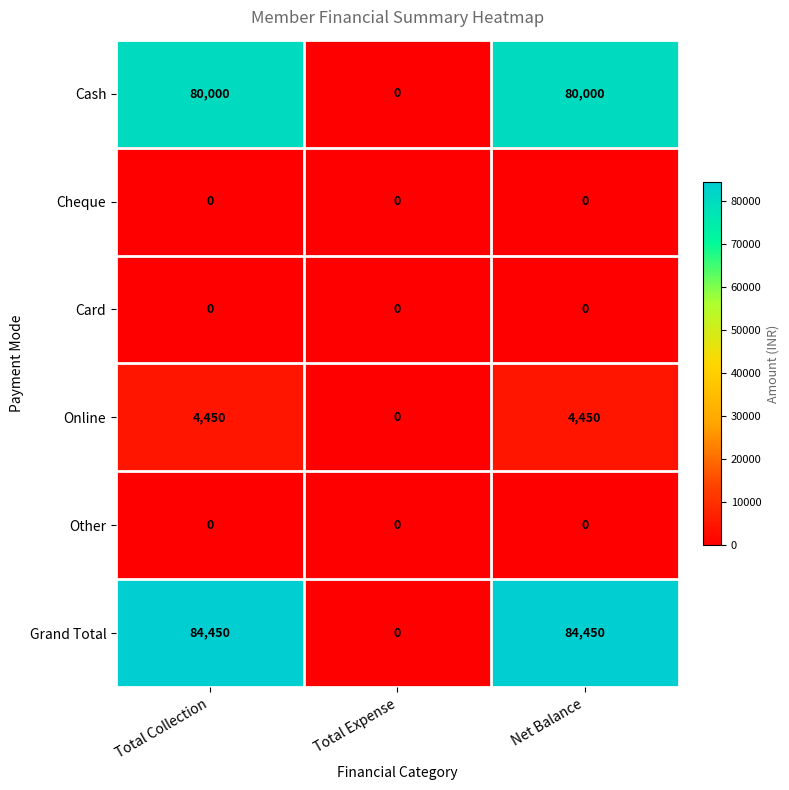

Reading right to left, transcribe all the data shown in this chart.

Cash: 80000	0	80000
Cheque: 0	0	0
Card: 0	0	0
Online: 4450	0	4450
Other: 0	0	0
Grand Total: 84450	0	84450